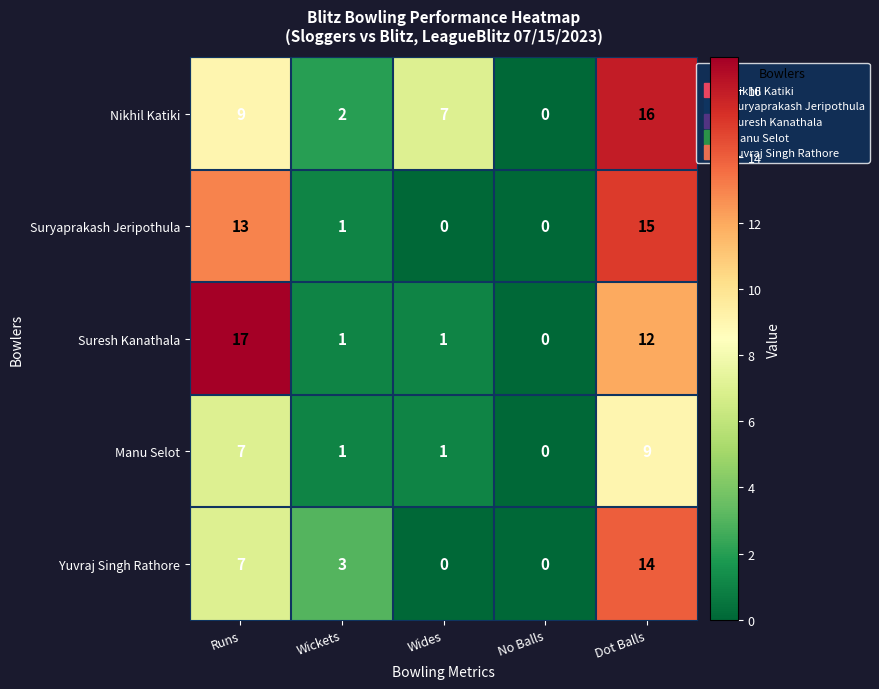

The Yuvraj Singh Rathore series shows 3 at Wickets. True or false?

True